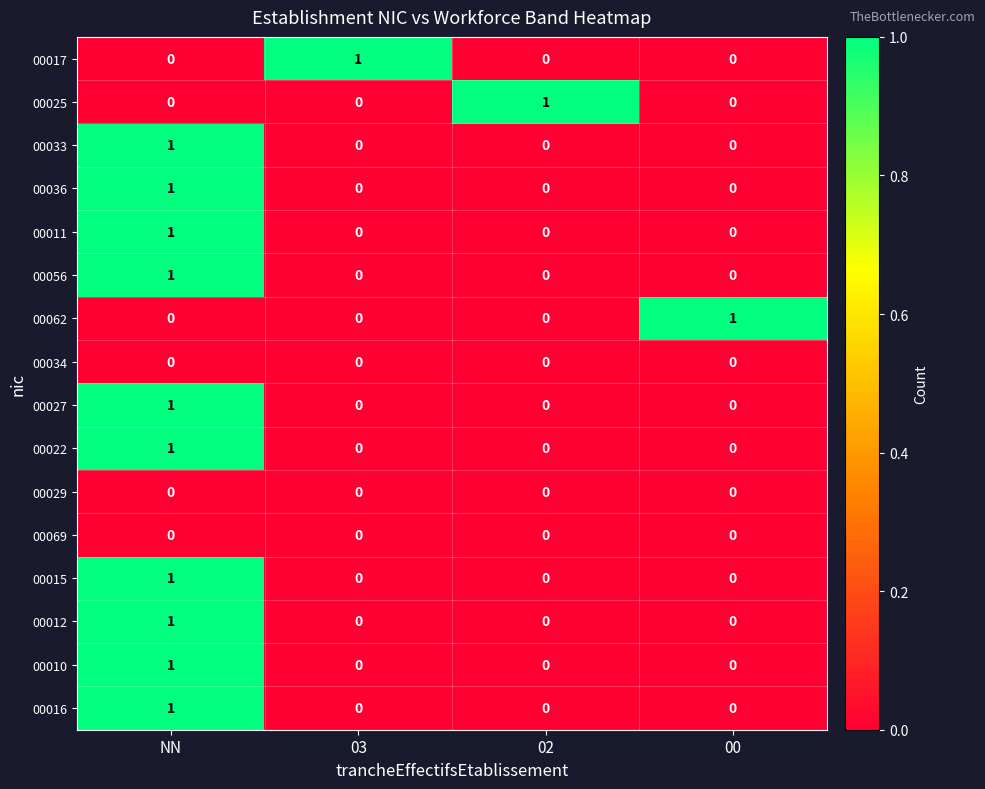

True or false: 00016 has a value of 2 at NN.

False